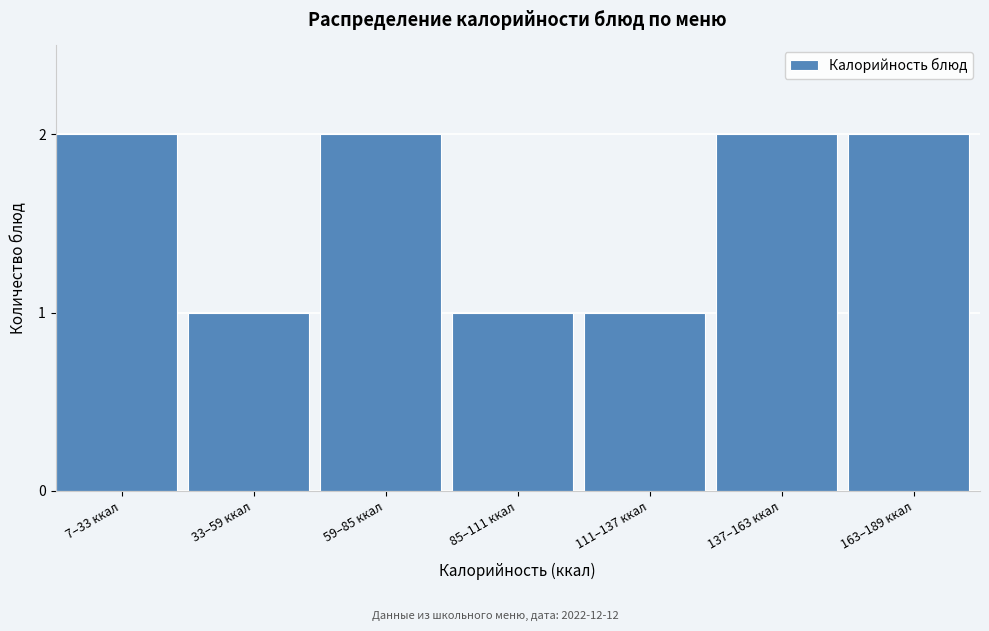

Reading right to left, extract all data points from this chart.

2	2	1	1	2	1	2